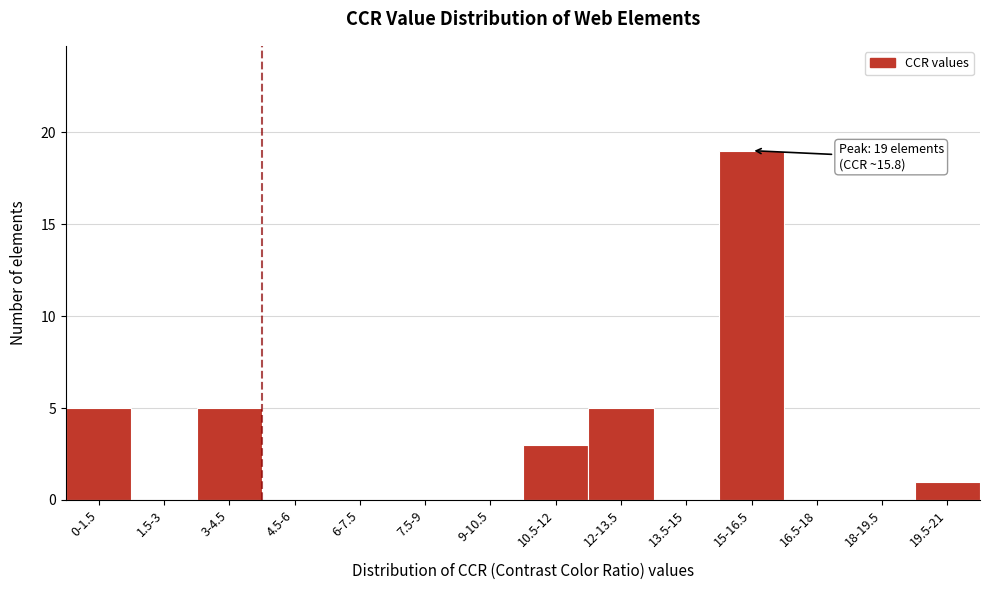

Reading right to left, list all the values displayed in this chart.

19.5-21=1	18-19.5=0	16.5-18=0	15-16.5=19	13.5-15=0	12-13.5=5	10.5-12=3	9-10.5=0	7.5-9=0	6-7.5=0	4.5-6=0	3-4.5=5	1.5-3=0	0-1.5=5